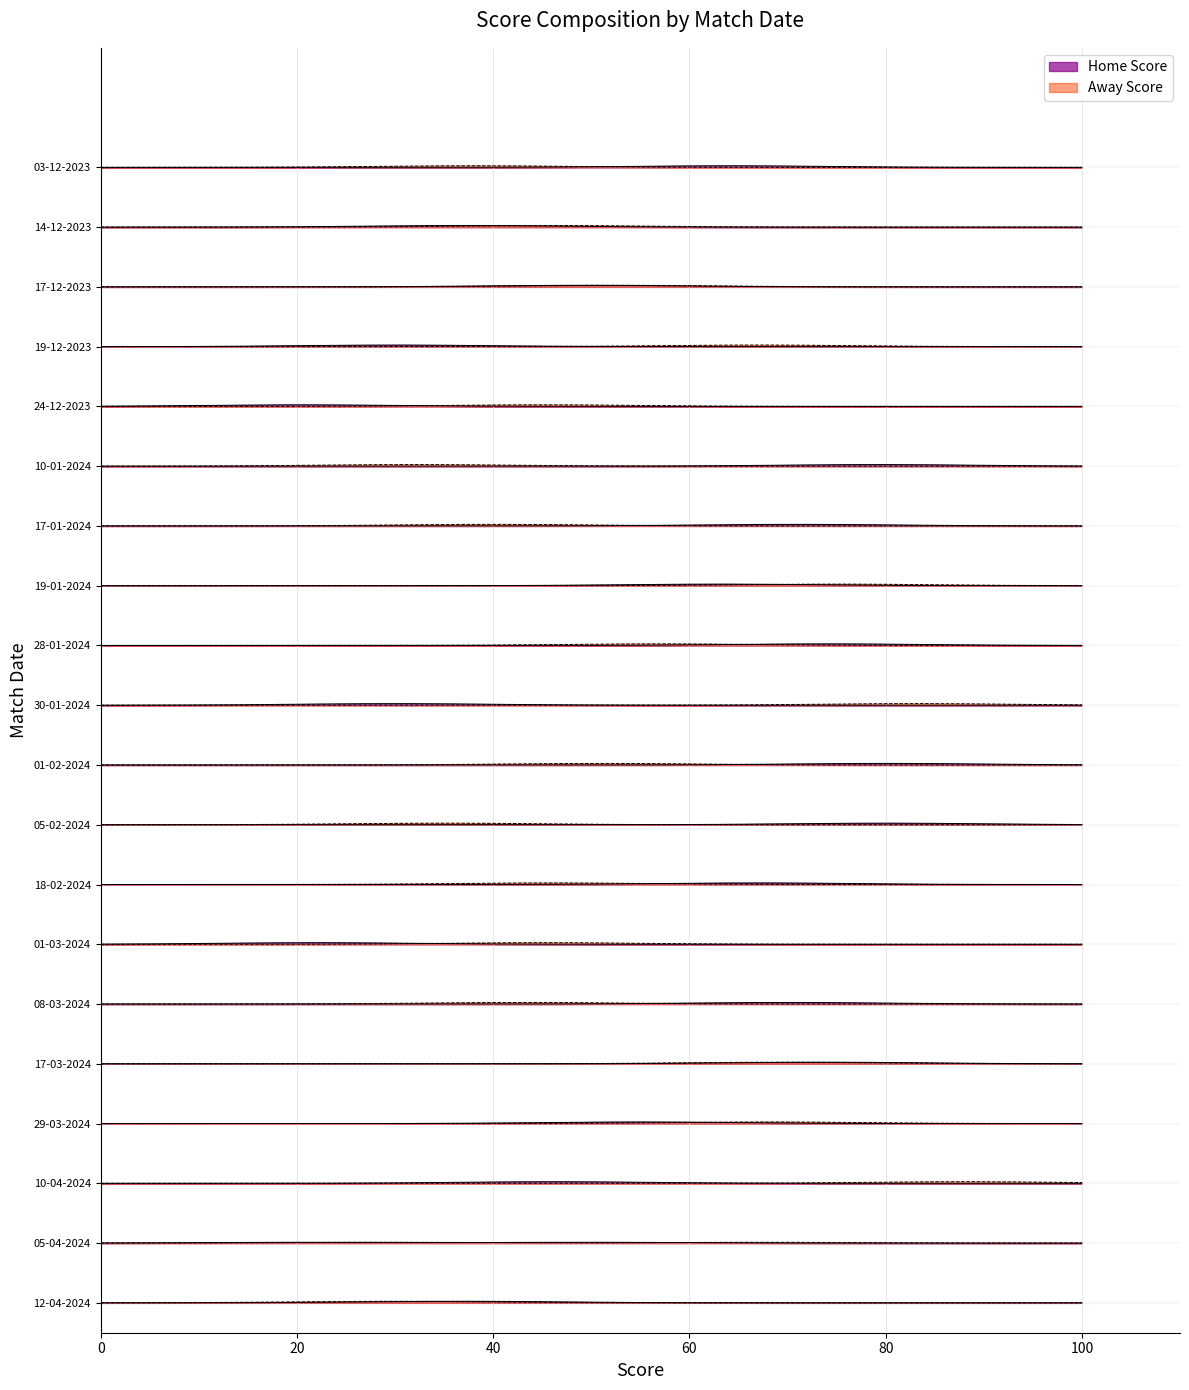

Which series changed the most between 18-02-2024 and 05-04-2024?

Home Score